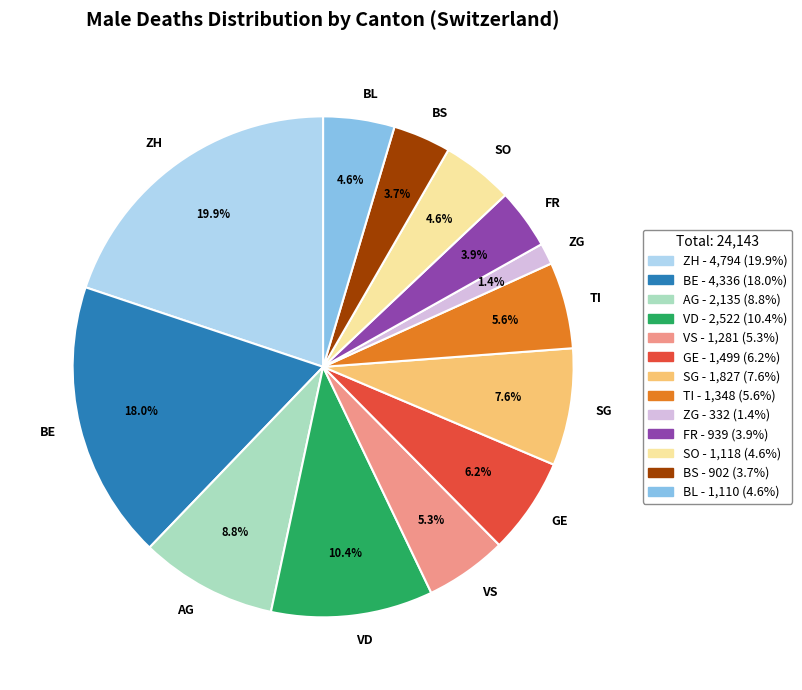

Is there any slice that represents more than half of the pie?

No